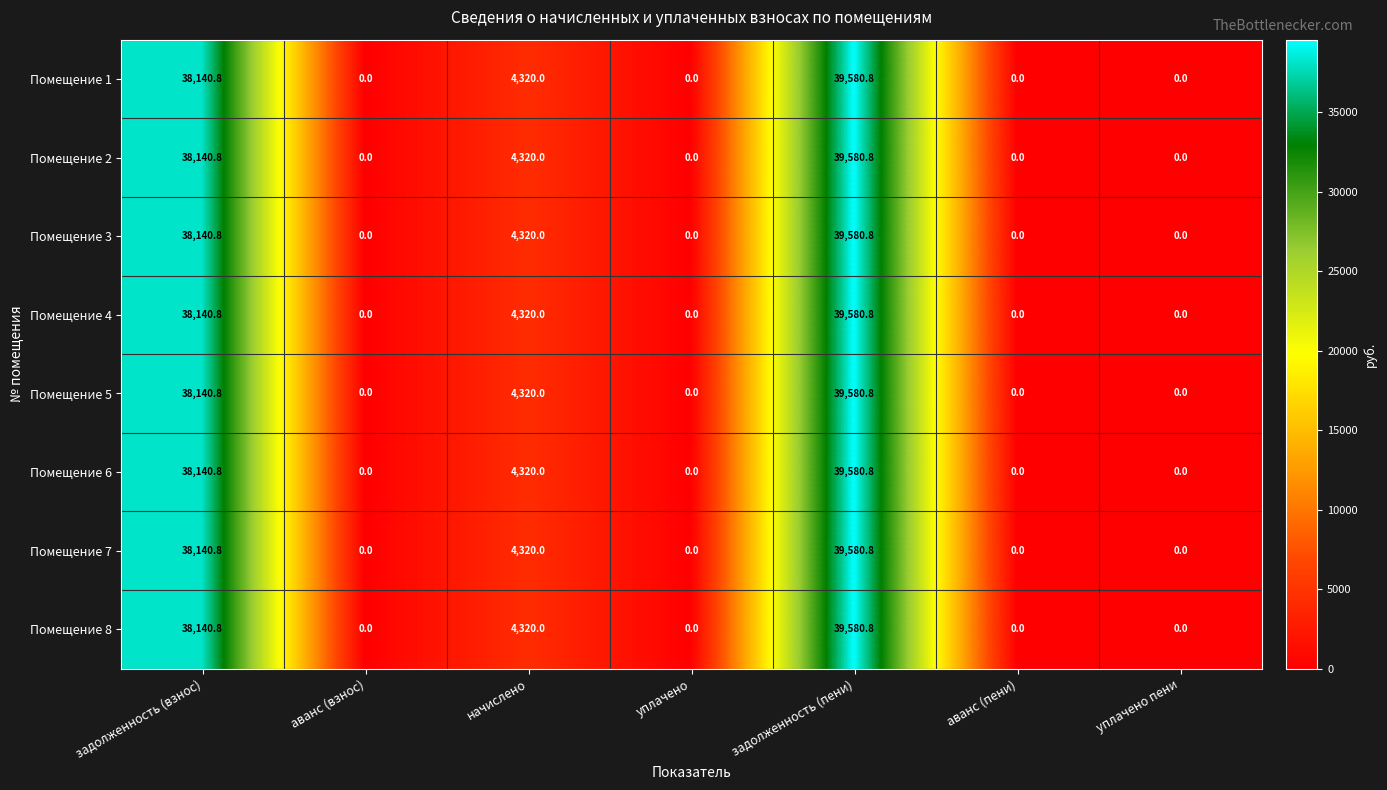

Count the number of categories in the chart.

7